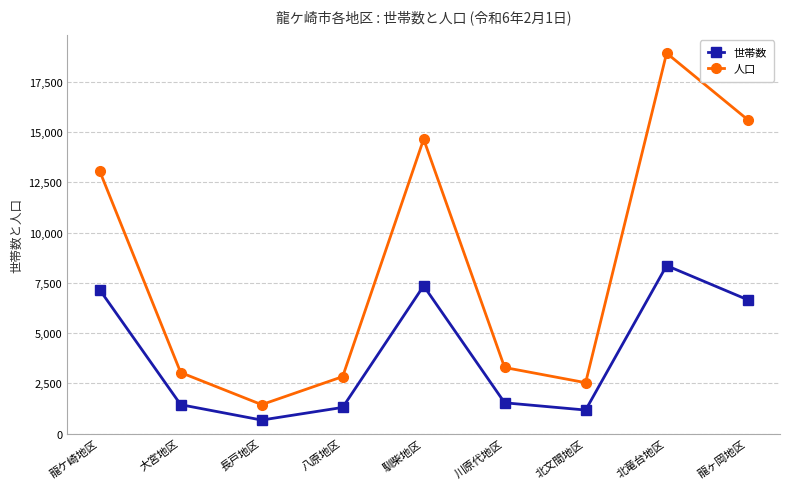

Rank the series by their average value, from highest to lowest.

人口, 世帯数